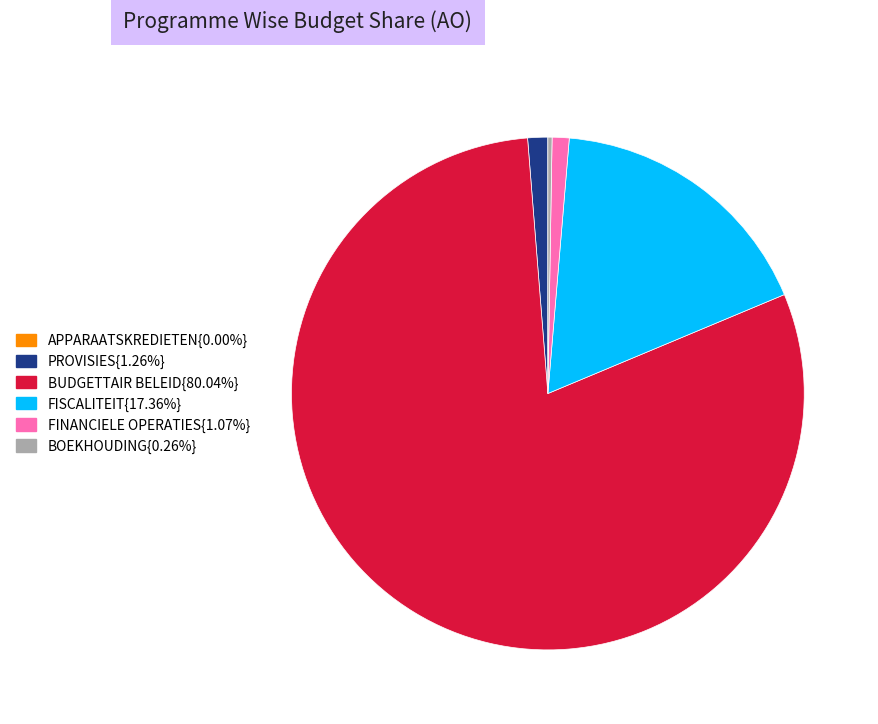

Is there a majority slice in this chart?

Yes